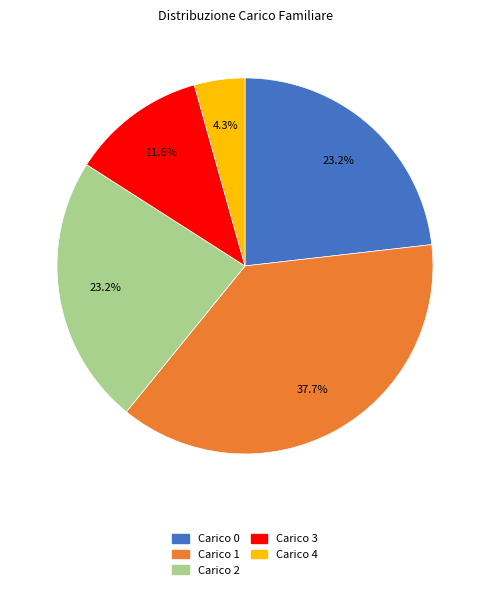

Is there any slice that represents more than half of the pie?

No